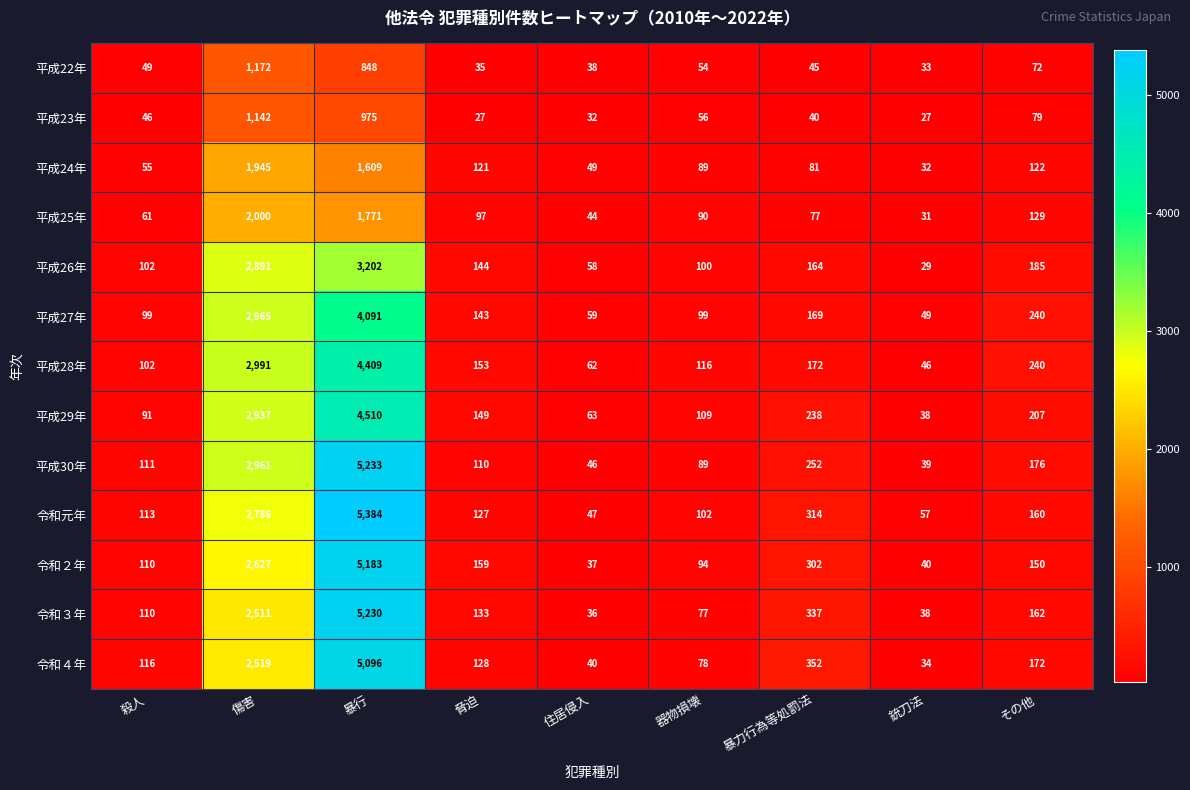

True or false: 平成22年 has a value of 33 at その他.

False